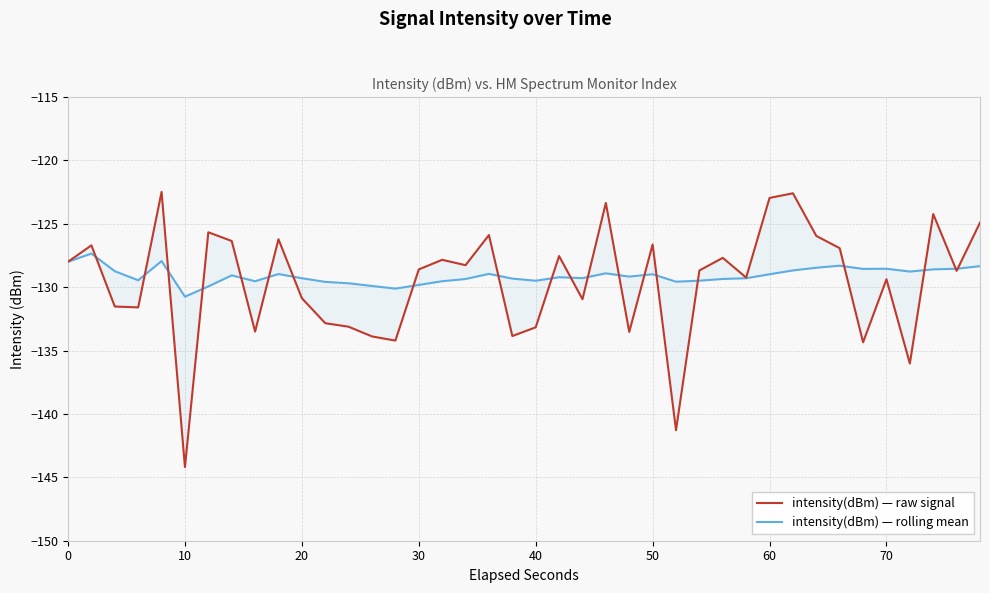

What is the maximum value for intensity(dBm) — raw signal?

-122.5